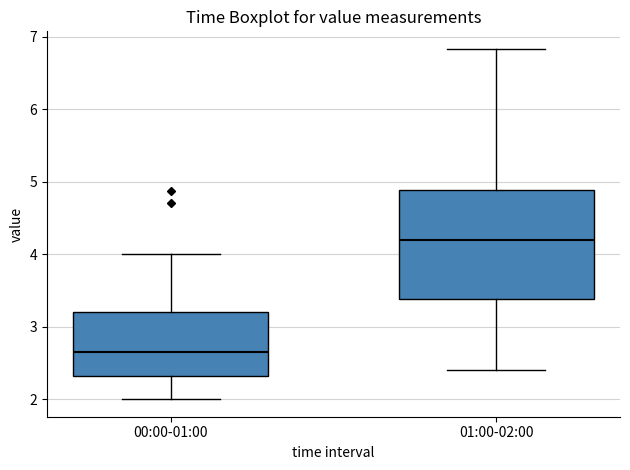

Which box has the lowest median line?

00:00-01:00